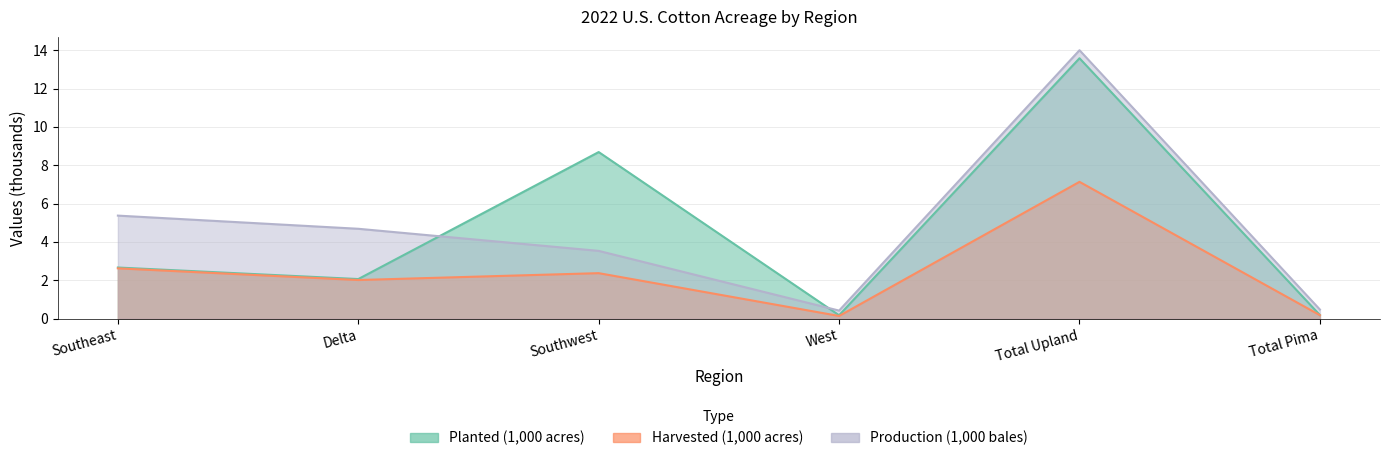

Does the chart have visible grid lines?

Yes